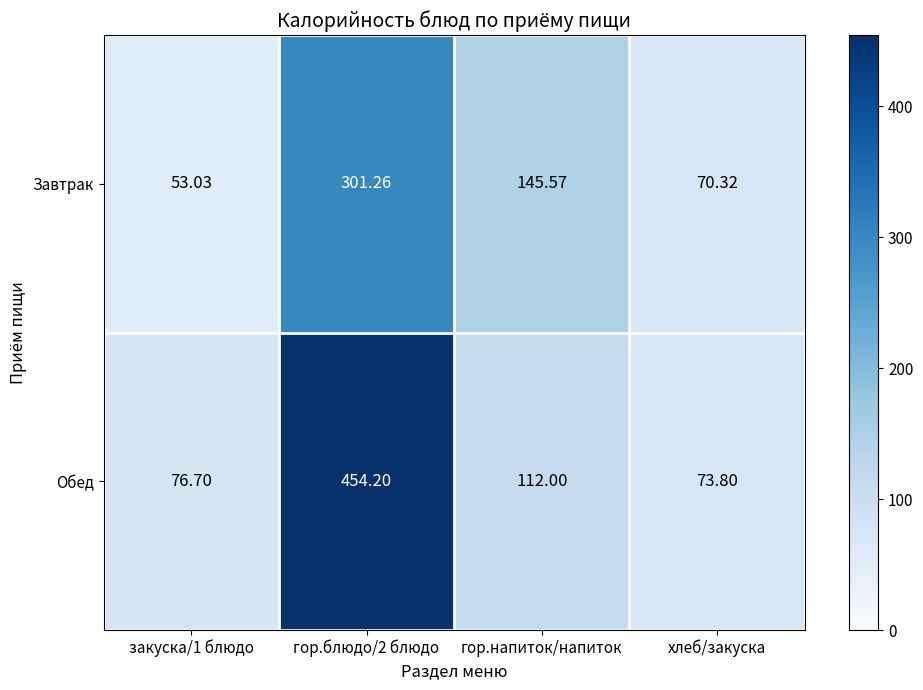

What is the total value across all series at закуска/1 блюдо?

129.7